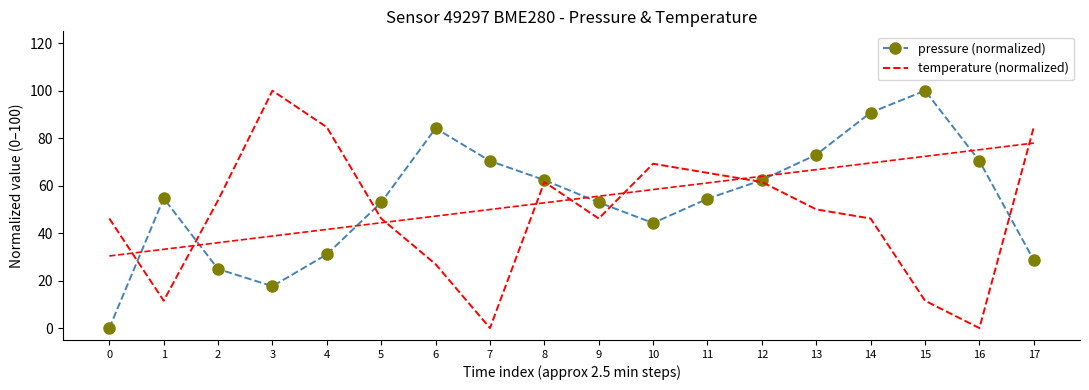

What is the difference between the pressure (normalized) values at 4 and 11?

23.4